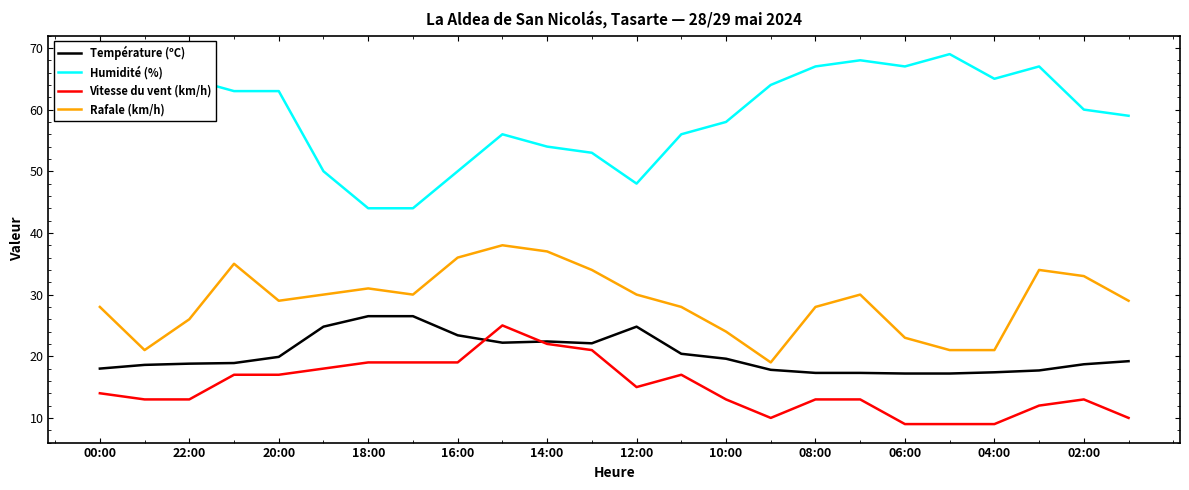

What is the maximum value for Température (ºC)?

26.5